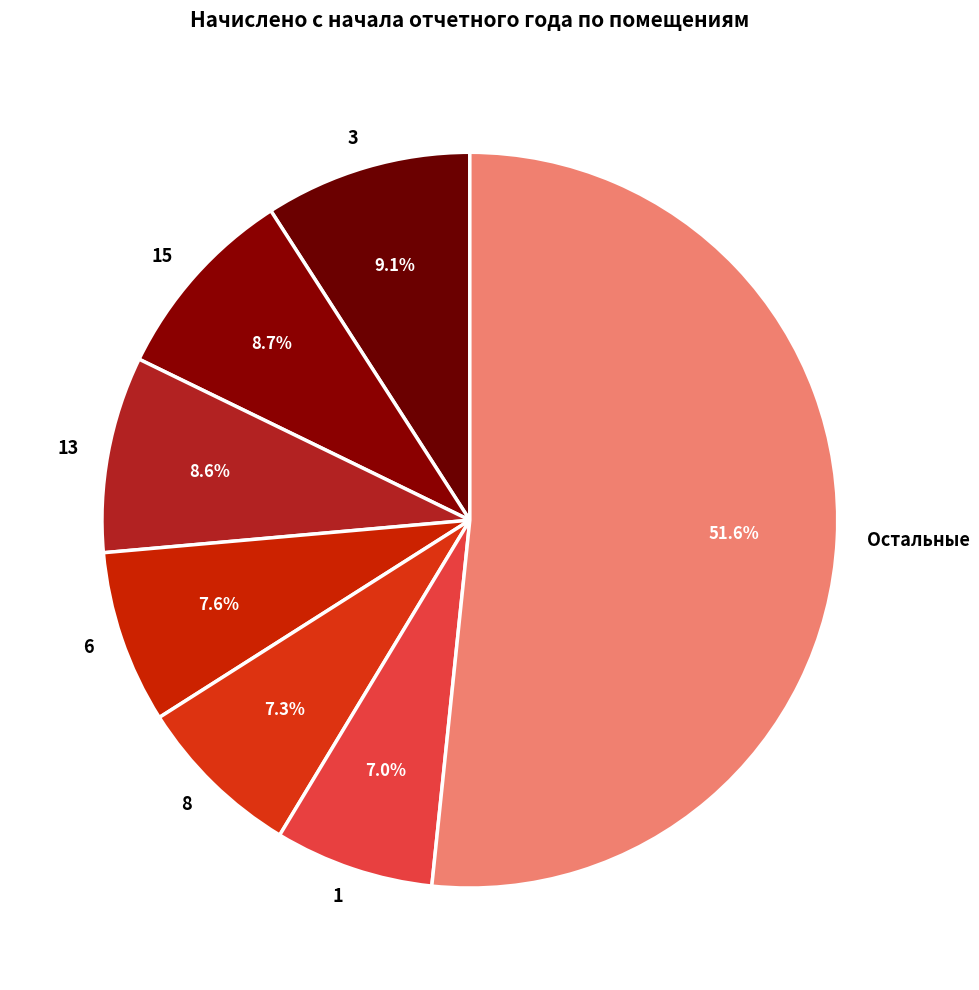

Approximately how many times larger is the value at 6 compared to 3?

0.8